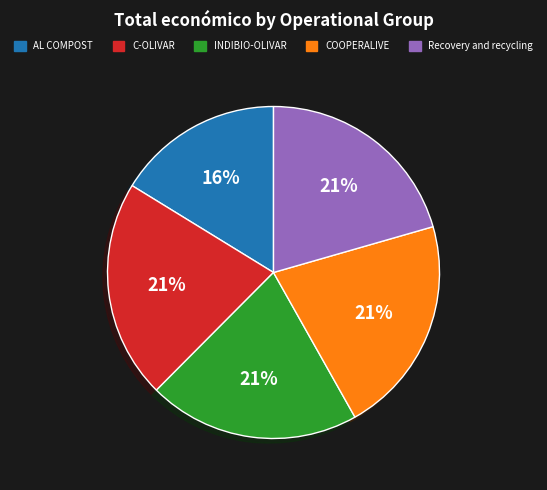

Combined, do AL COMPOST and C-OLIVAR account for over 50%?

No